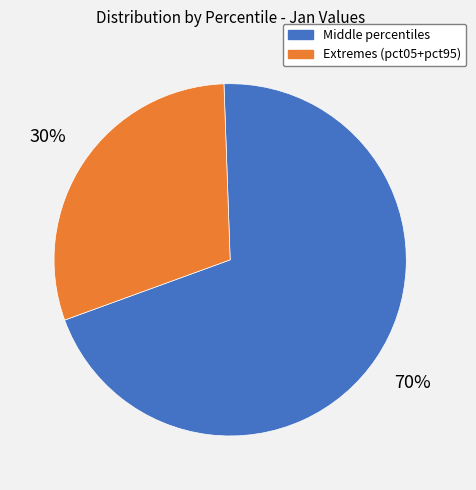

To the nearest percent, what is the average slice percentage?

50%